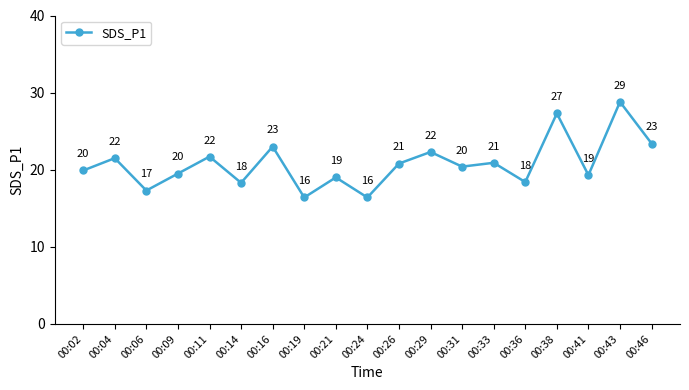

What is the sum of all values?

394.6